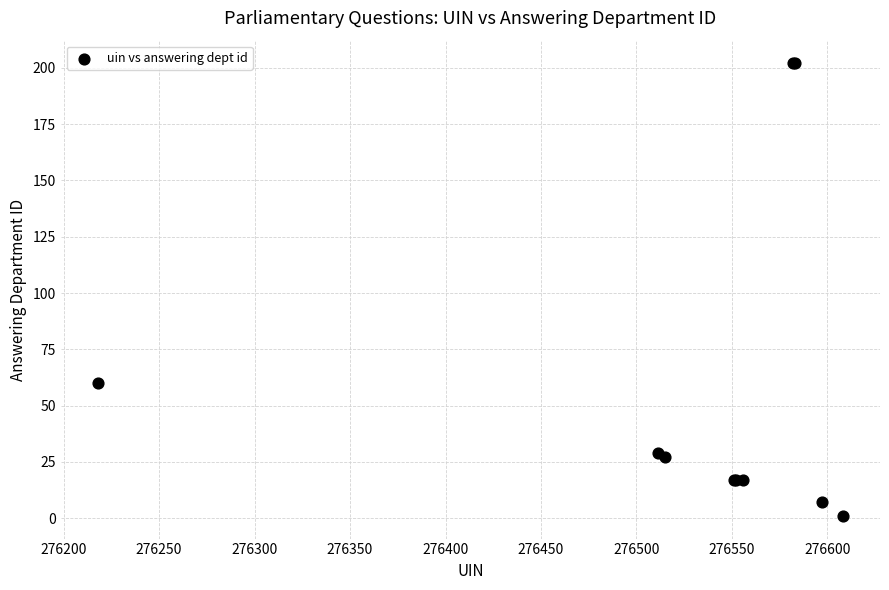

What Y value in the scatter plot is closest to 101?

60